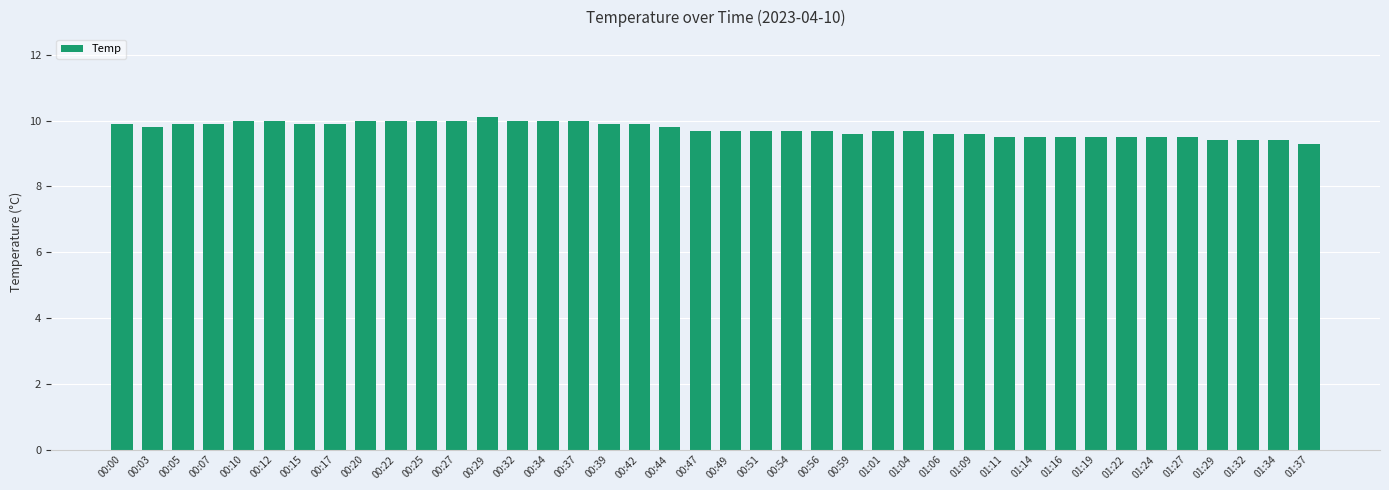

What value does the data have at 01:01?

9.7